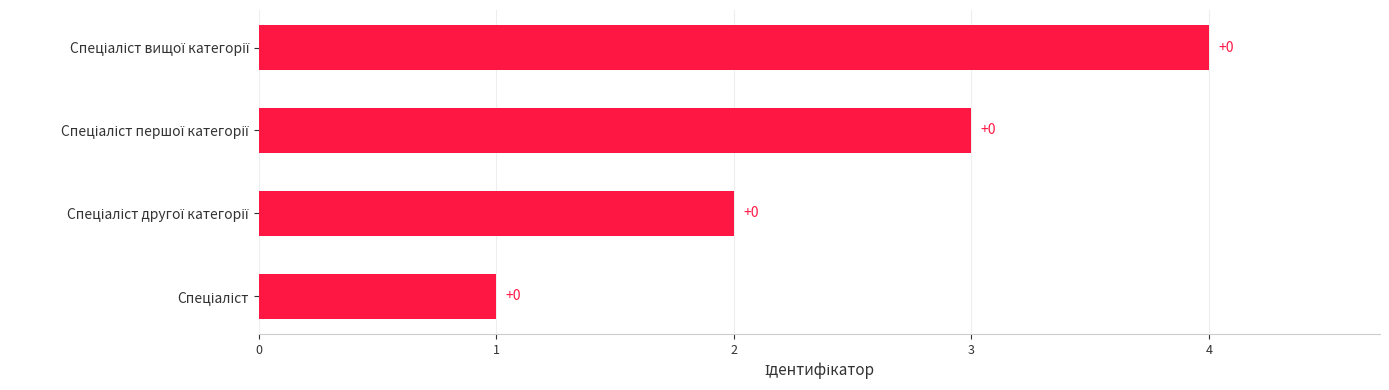

What is the average value?

2